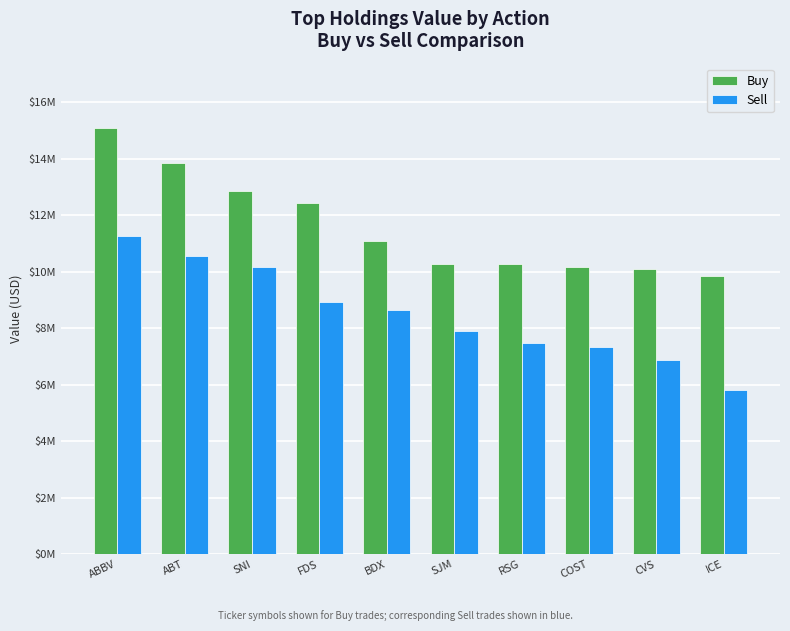

Which series has the largest range (max minus min)?

Sell